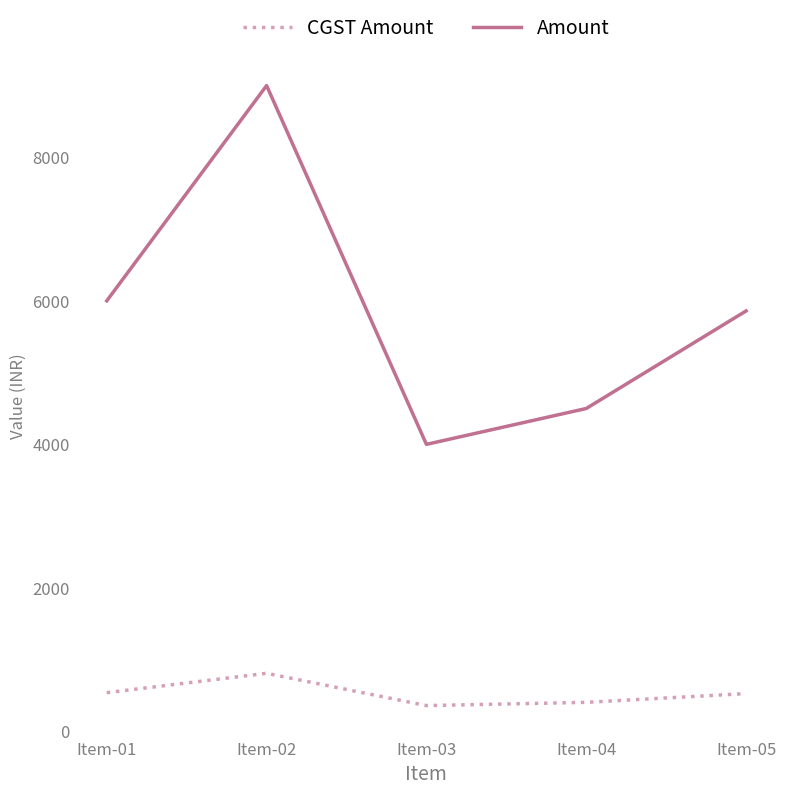

True or false: CGST Amount and Amount cross at least once.

False